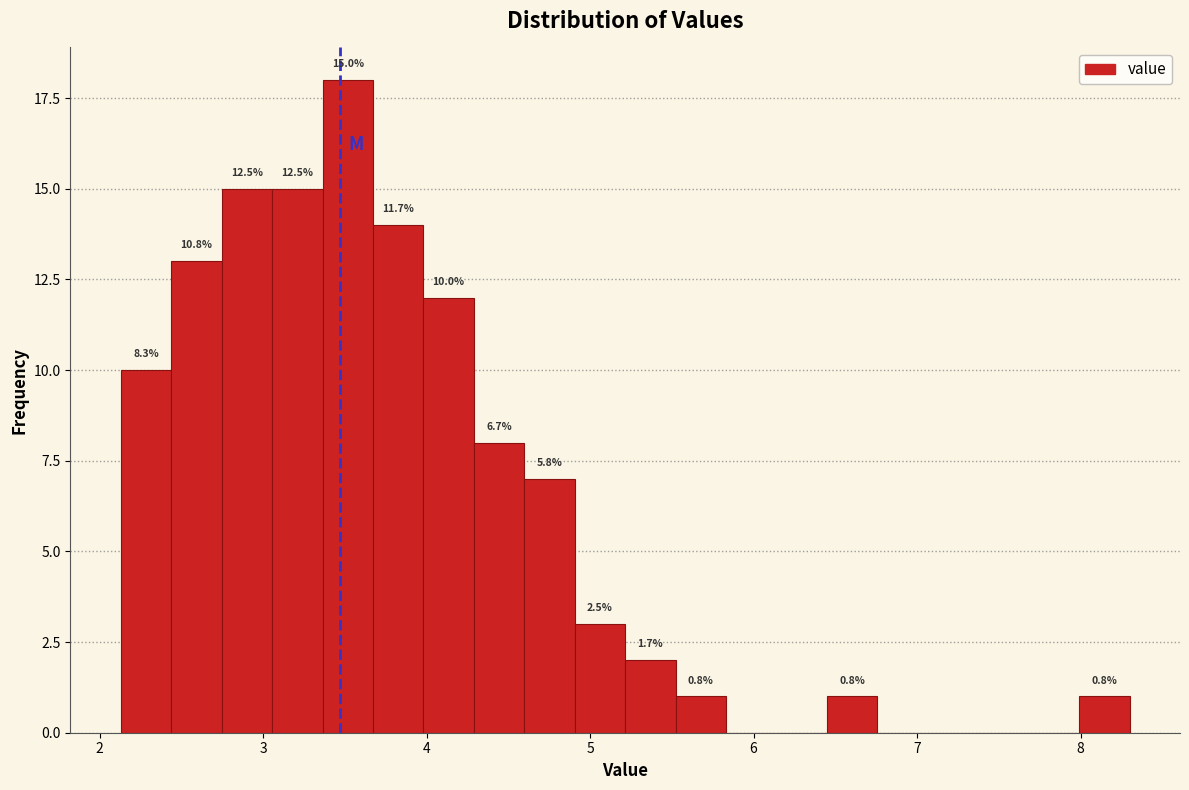

Read against the x-axis, roughly where is the centre of the tallest bar?

3.5